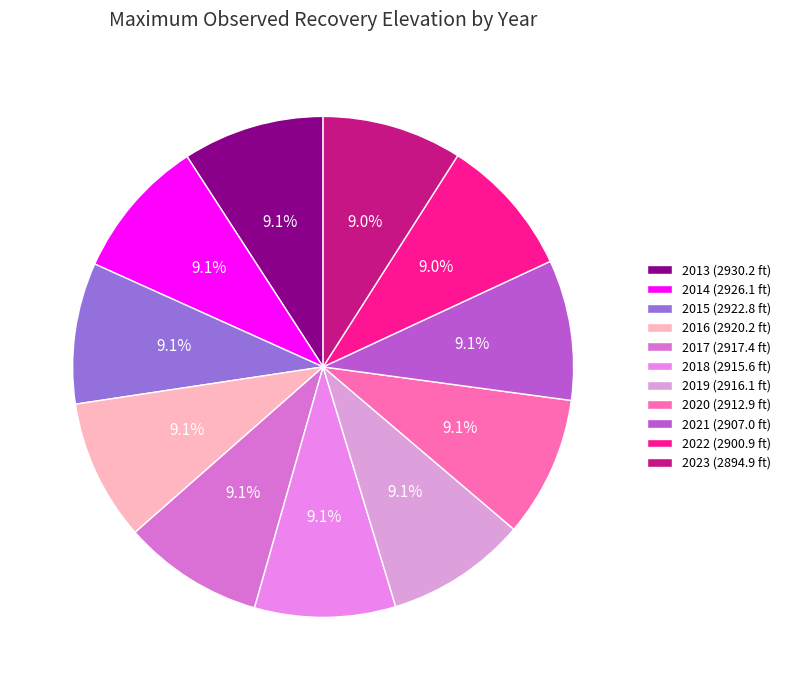

Which has a higher value, 2019 or 2013?

2013